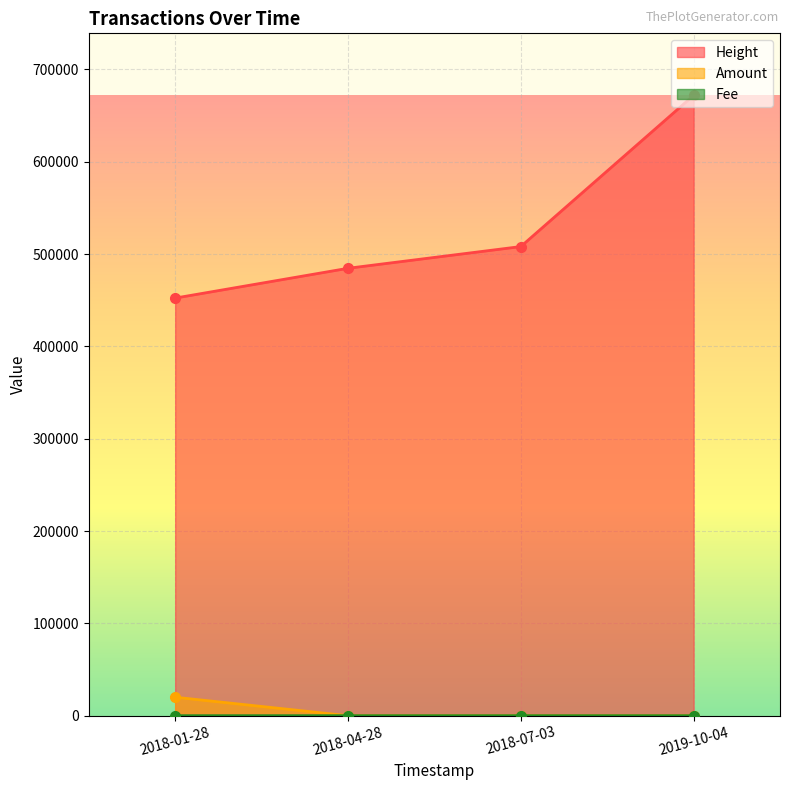

At how many categories does at least one series exceed 62047?

4